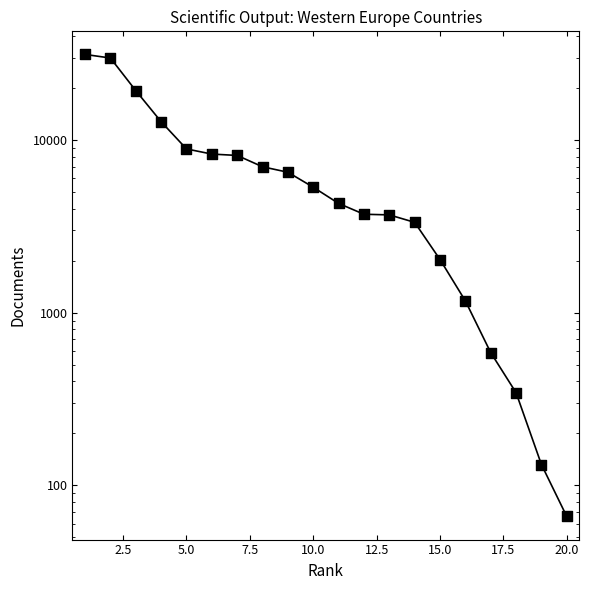

Which has a higher value, 7.5 or 10.0?

7.5